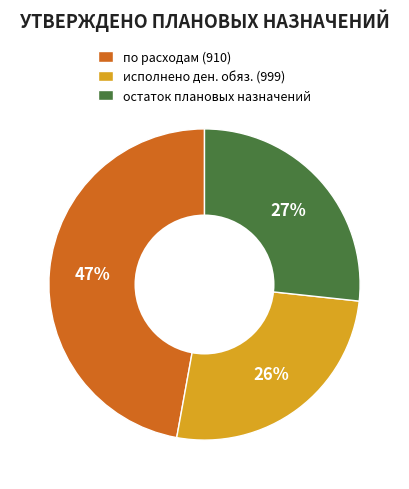

Approximately how many times larger is the value at исполнено ден. обяз. (999) compared to остаток плановых назначений?

1.0